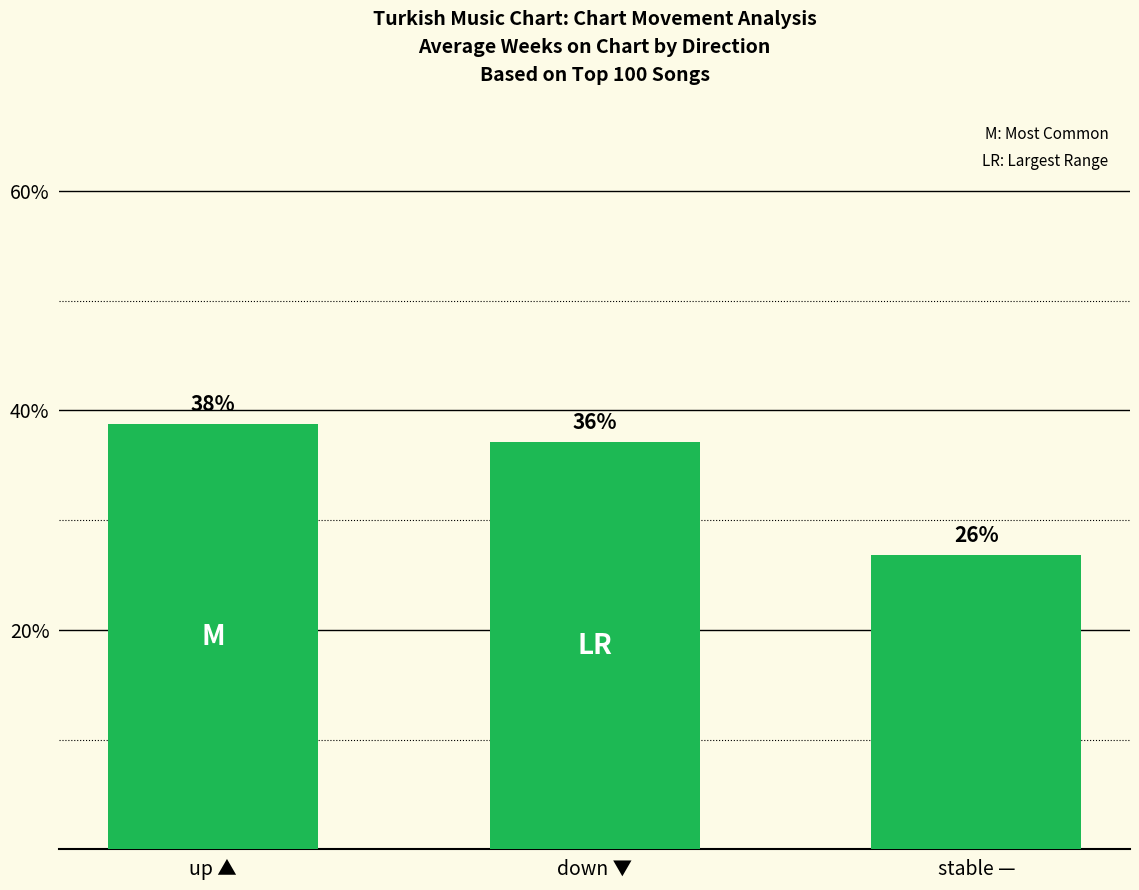

Are the bars horizontal?

No